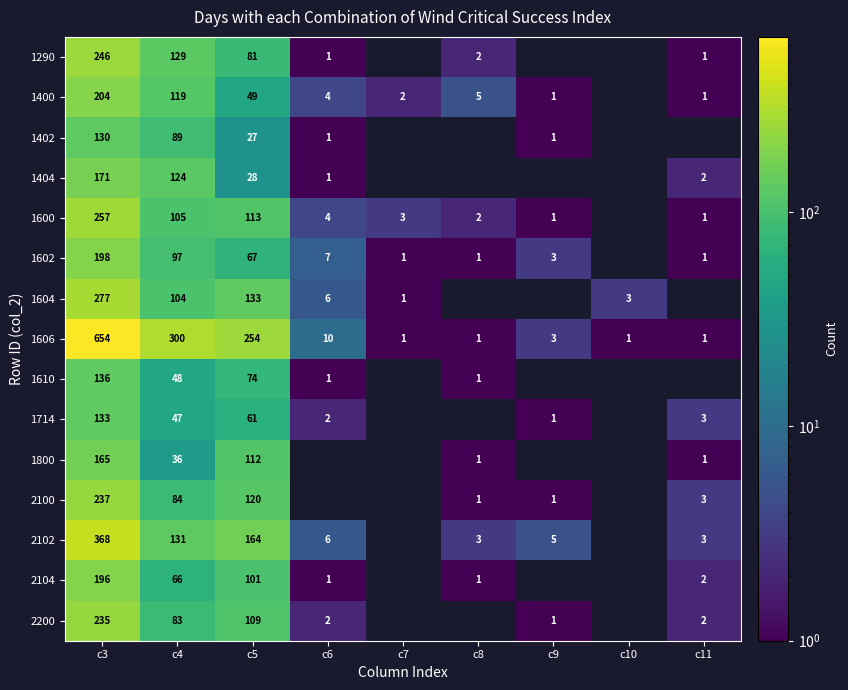

At c3, list the series in order from largest to smallest.

1606, 2102, 1604, 1600, 1290, 2100, 2200, 1400, 1602, 2104, 1404, 1800, 1610, 1714, 1402